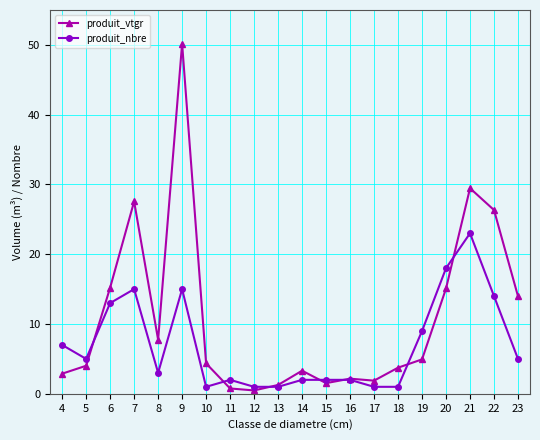

What is the difference between the second highest and minimum values in the produit_vtgr series?

29.0